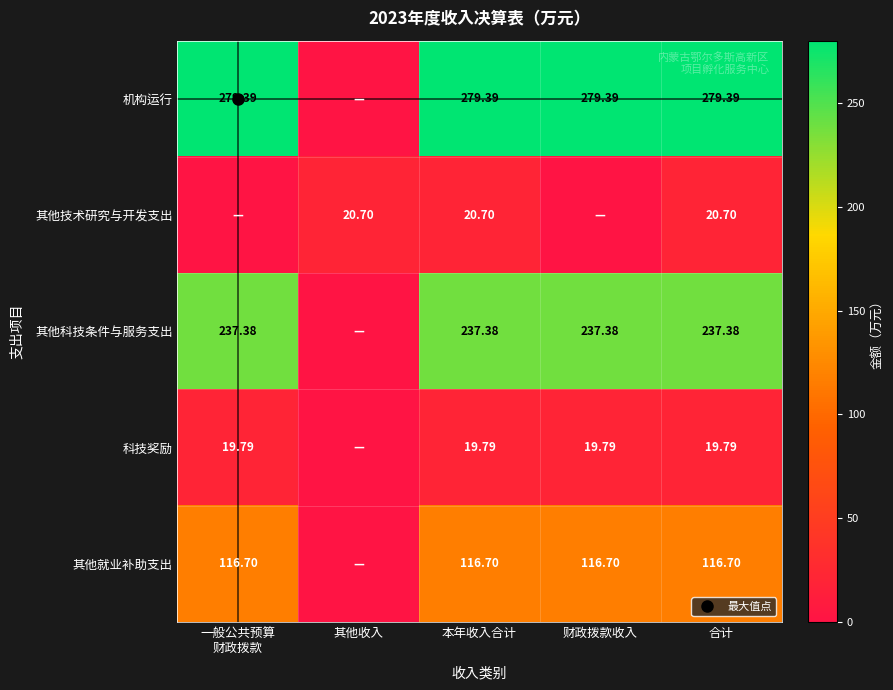

Which series changed the most between 其他收入 and 合计?

机构运行